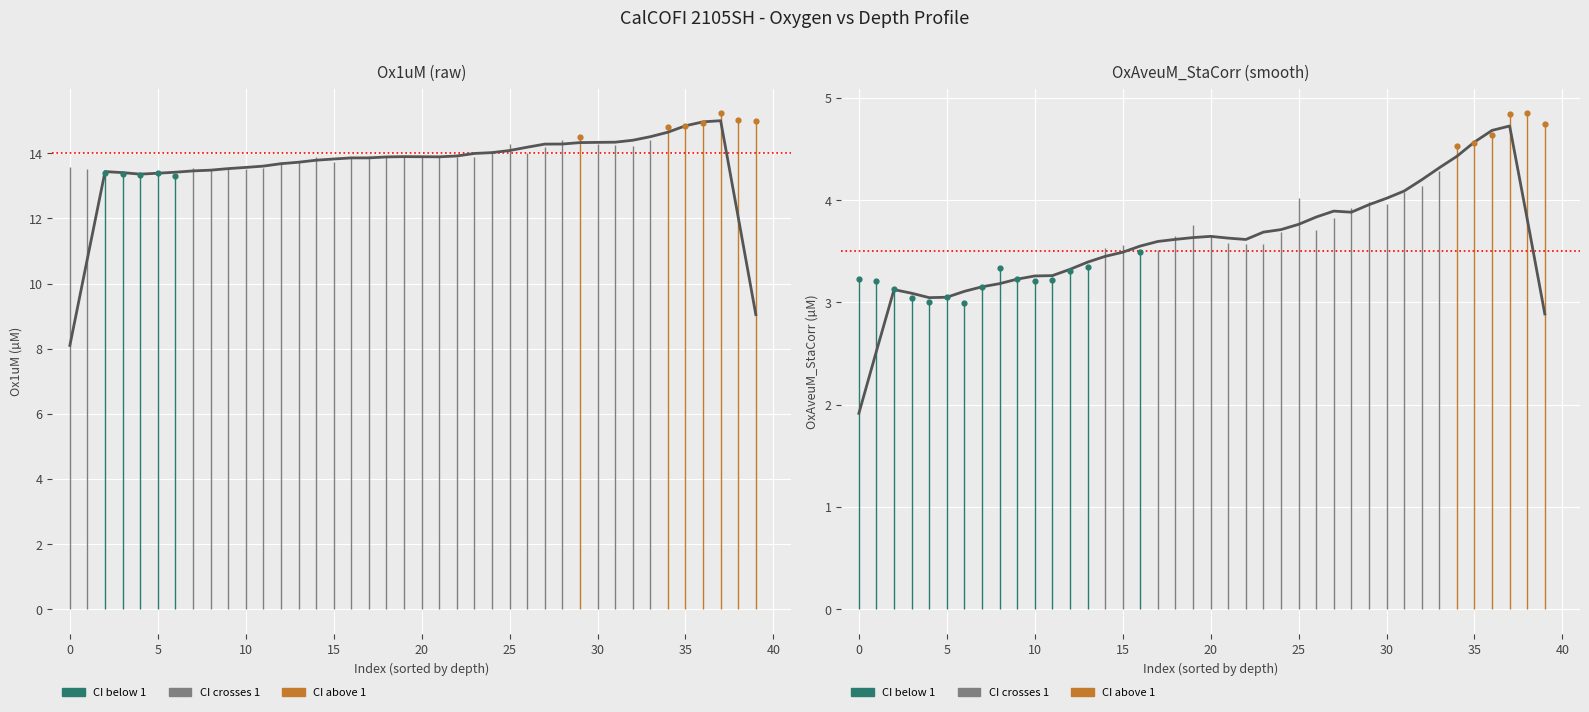

Which series has the largest Y range (max minus min)?

smooth Ox1uM